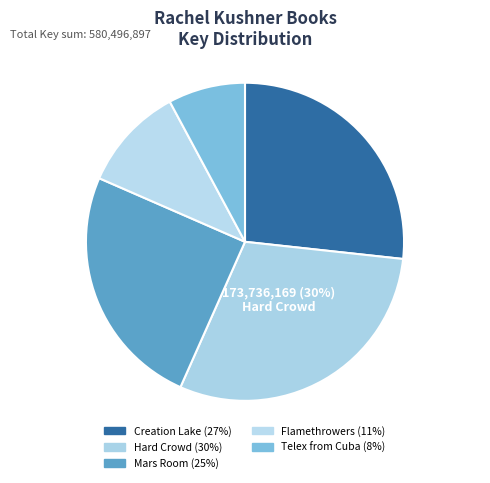

How many segments does this pie chart have?

5